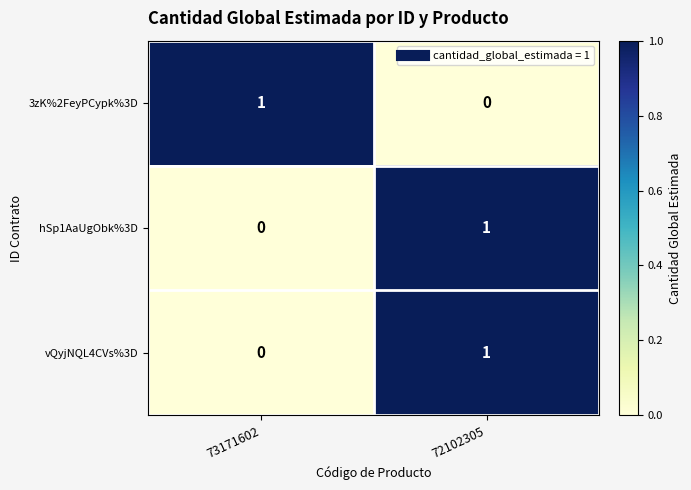

Rank the categories by 3zK%2FeyPCypk%3D value from lowest to highest.

72102305, 73171602